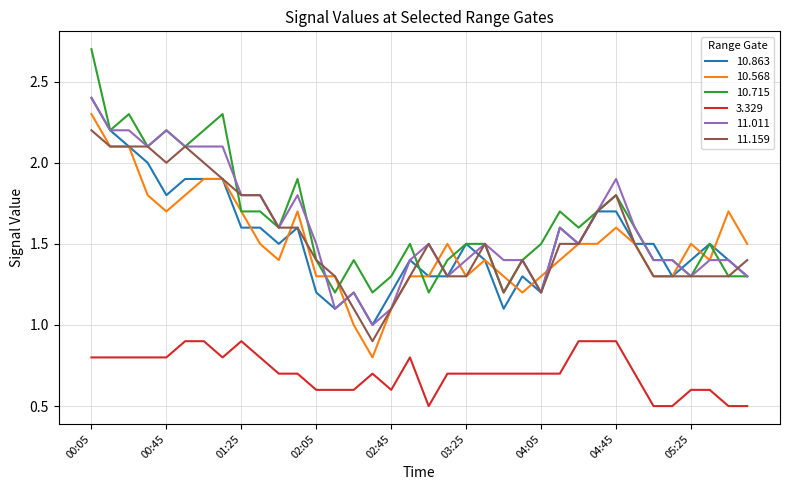

True or false: 11.159 and 3.329 cross at least once.

False